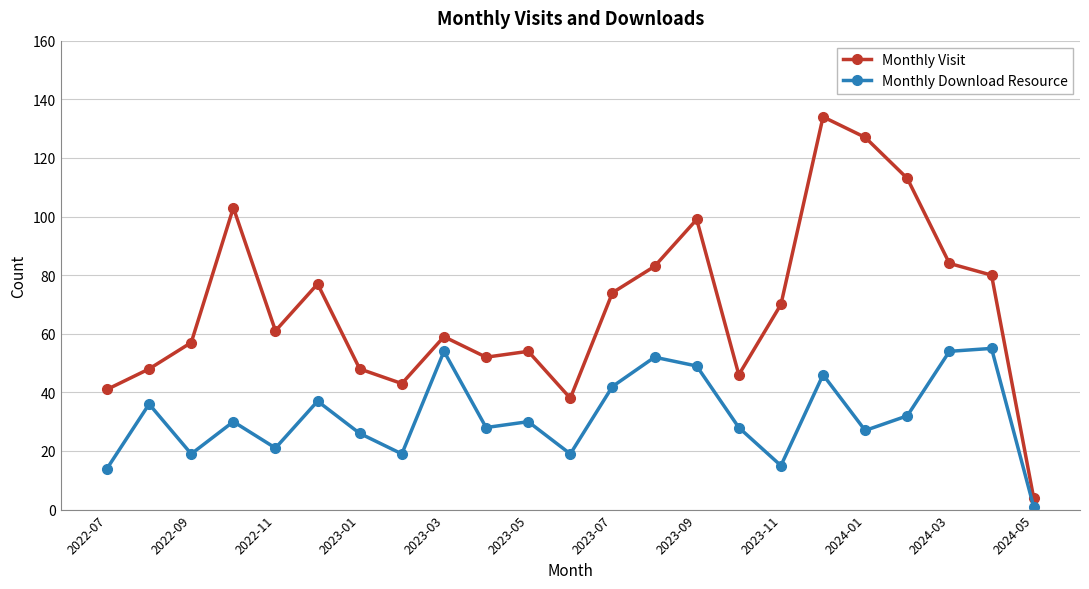

At how many categories does at least one series exceed 72?

10